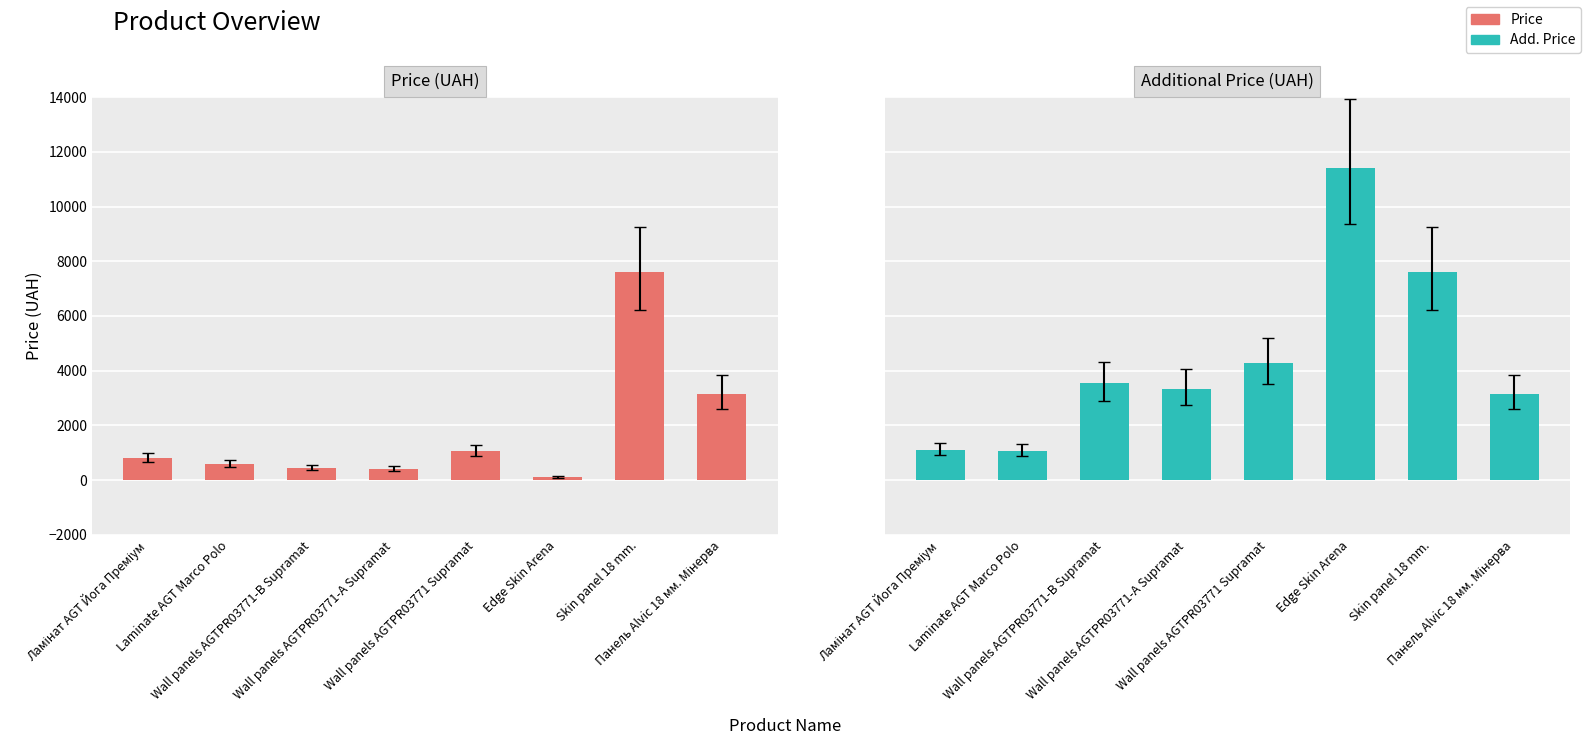

Which category has the highest value across all series?

Edge Skin Arena